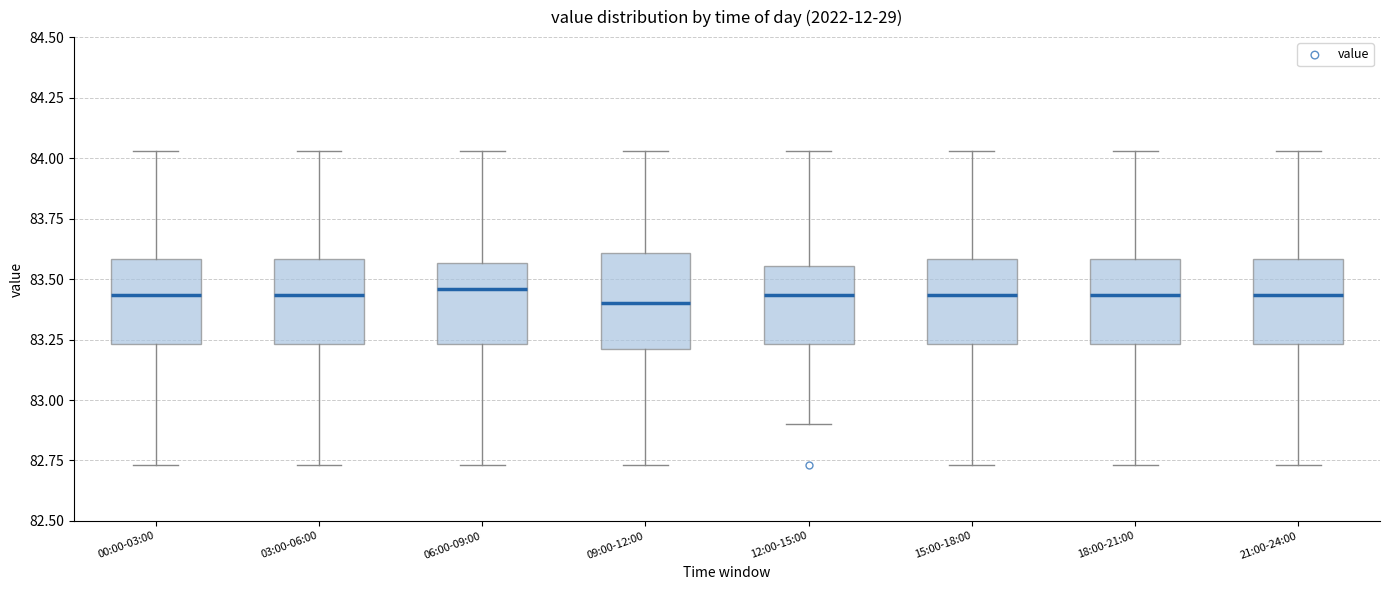

Reading left to right, transcribe this box plot: for each box, give where its median line is, the range the box spans, and where its two whiskers end, as read against the y-axis. The values are not printed on the chart, so give them approximately, as read against the axis.

00:00-03:00: median 83.45, box 83.25 to 83.60, whiskers 82.75 to 84.05
03:00-06:00: median 83.45, box 83.25 to 83.60, whiskers 82.75 to 84.05
06:00-09:00: median 83.45, box 83.25 to 83.55, whiskers 82.75 to 84.05
09:00-12:00: median 83.40, box 83.20 to 83.60, whiskers 82.75 to 84.05
12:00-15:00: median 83.45, box 83.25 to 83.55, whiskers 82.90 to 84.05
15:00-18:00: median 83.45, box 83.25 to 83.60, whiskers 82.75 to 84.05
18:00-21:00: median 83.45, box 83.25 to 83.60, whiskers 82.75 to 84.05
21:00-24:00: median 83.45, box 83.25 to 83.60, whiskers 82.75 to 84.05